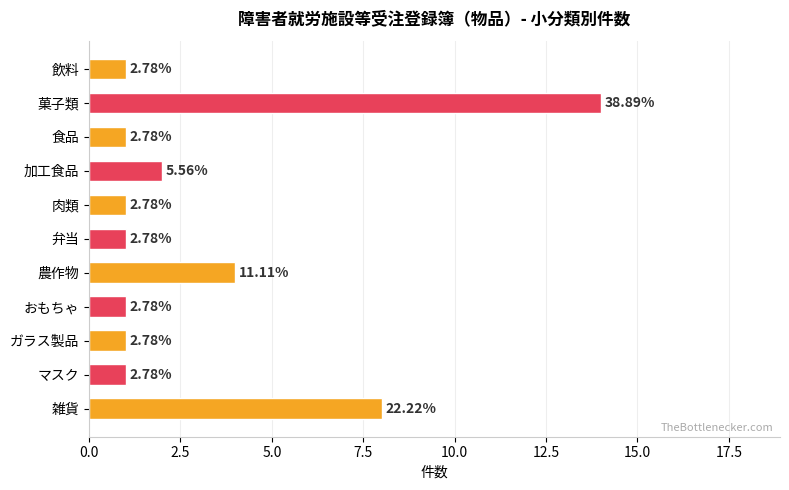

How many bars are there in total?

11